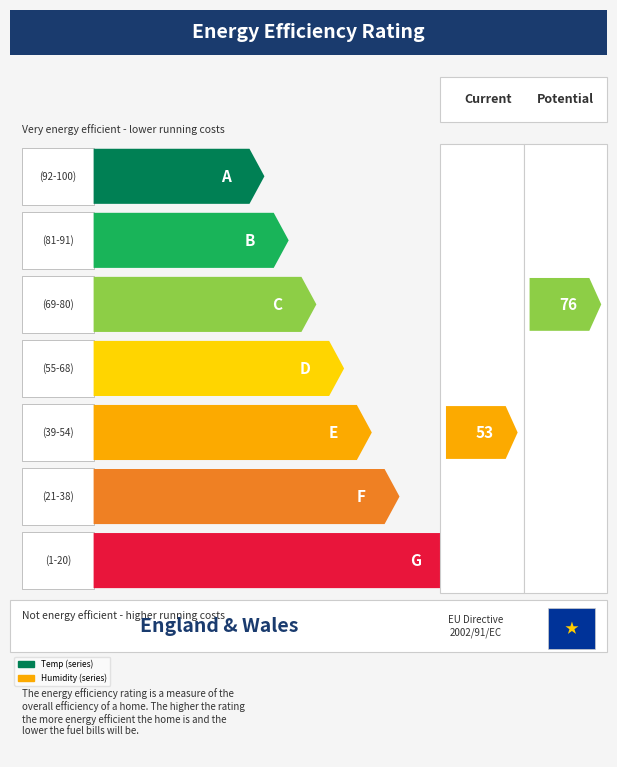

How many distinct data groups are displayed?

2